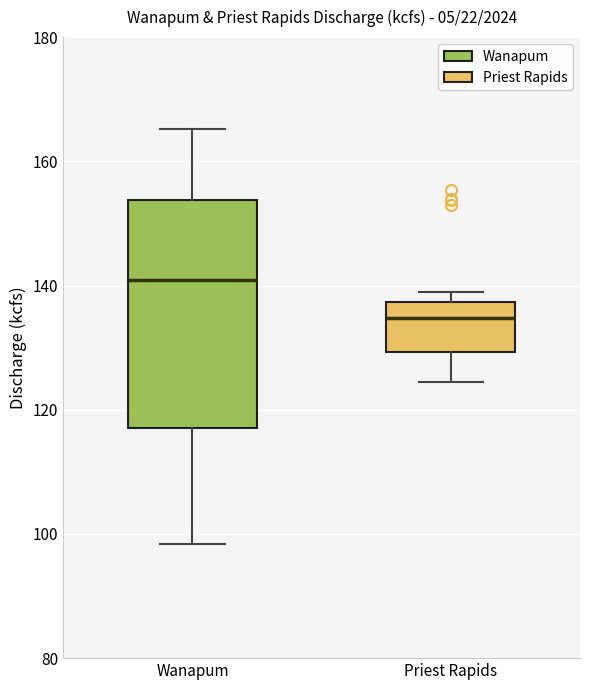

Reading left to right, read every box against the y-axis: the position of its median line, the range the box covers, and the ends of its whiskers. The values are not printed on the chart, so give them approximately, as read against the axis.

Wanapum: median 140, box 118 to 154, whiskers 98 to 166
Priest Rapids: median 134, box 130 to 138, whiskers 124 to 138 (just above the box's upper edge)